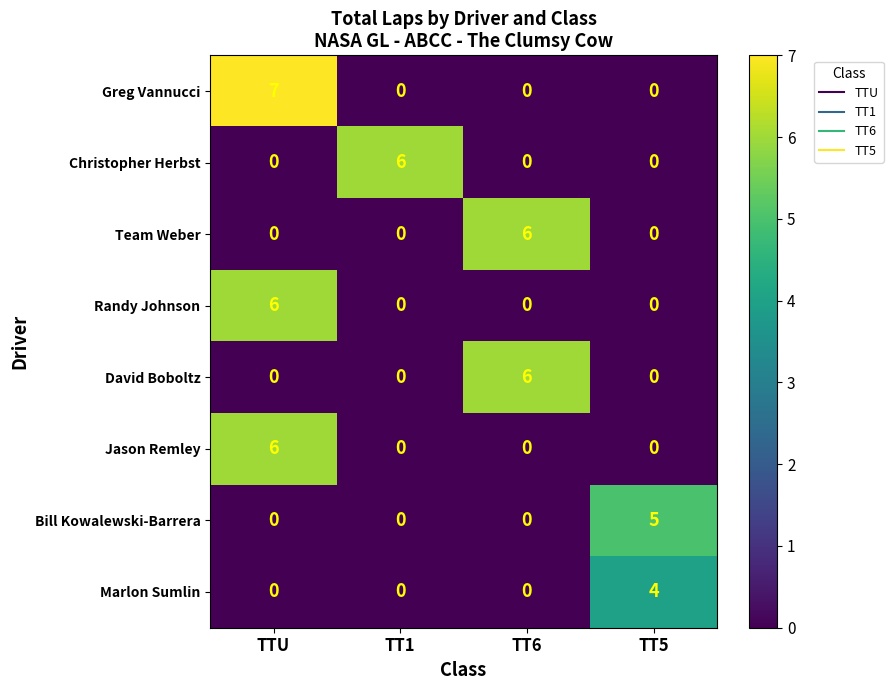

What is the total value across all series at TT6?

12